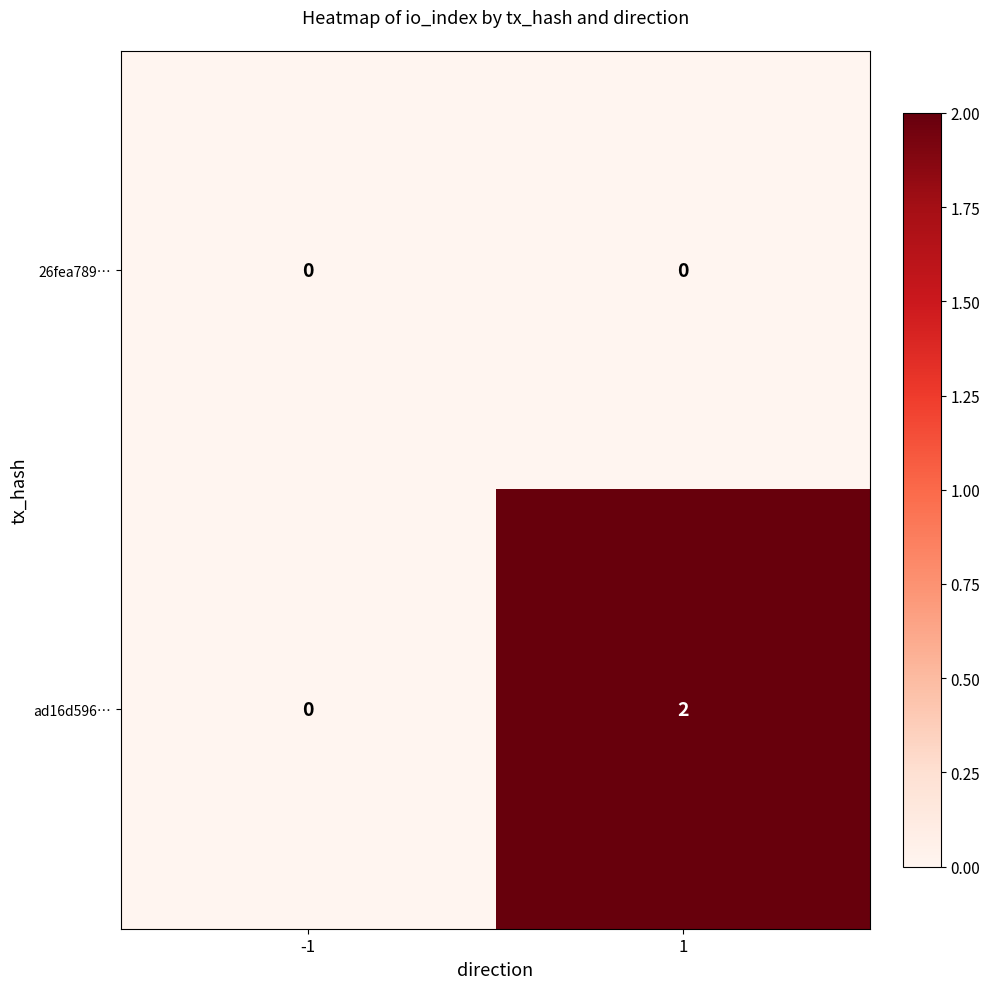

Reading left to right, extract all data points from this chart.

26fea789…: 0	0
ad16d596…: 0	2